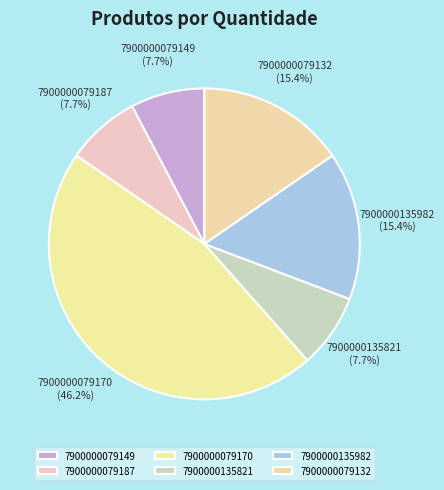

What percentage is the 7900000135982 slice, to the nearest percent?

15%